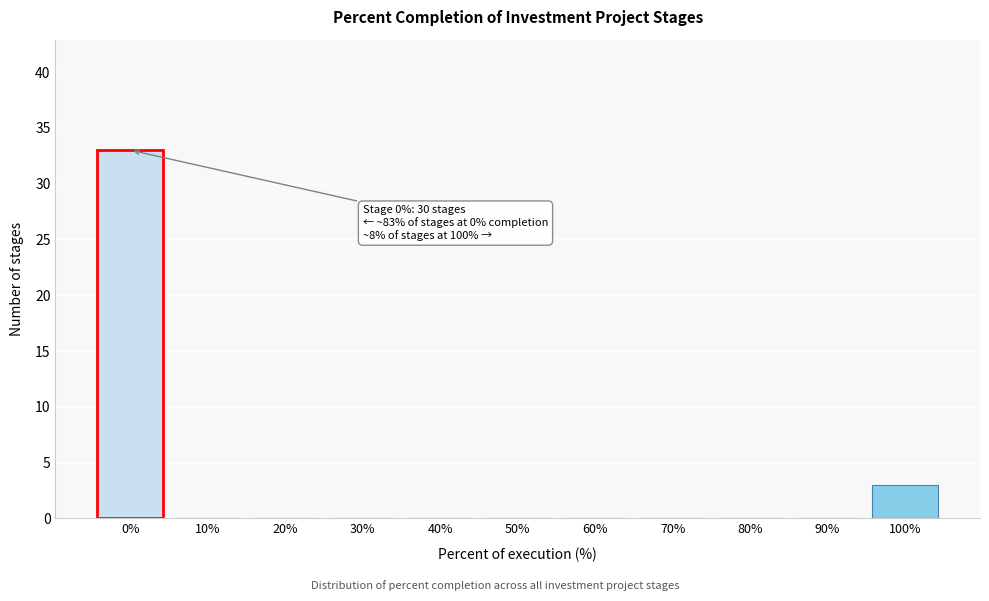

Reading left to right, what are all the values shown in this chart?

0%=33	10%=0	20%=0	30%=0	40%=0	50%=0	60%=0	70%=0	80%=0	90%=0	100%=3